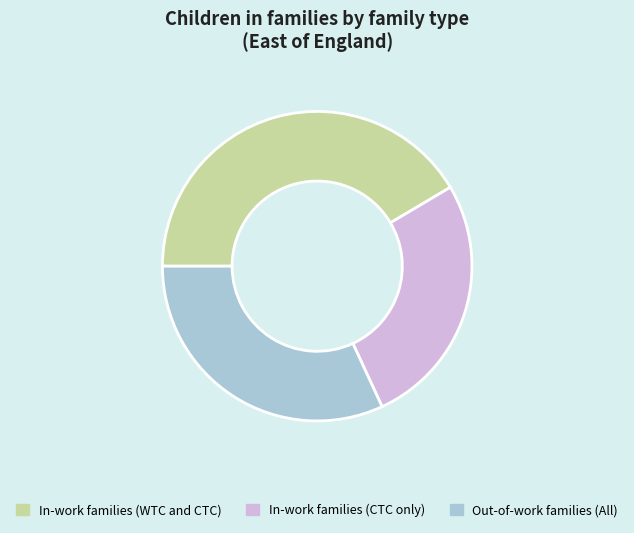

Rank the categories by value from lowest to highest.

In-work families (CTC only), Out-of-work families (All), In-work families (WTC and CTC)